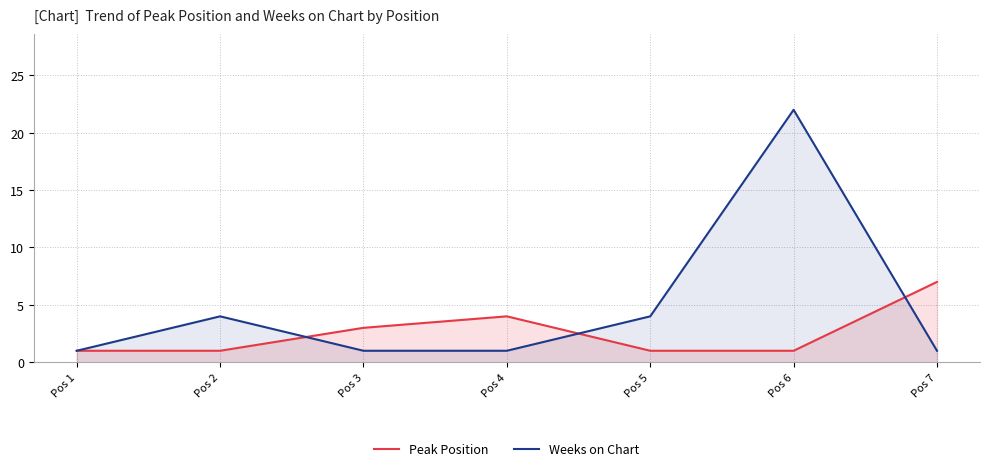

At which label is Peak Position closest to 4?

Pos 4